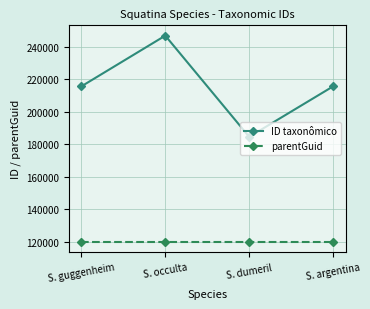

True or false: parentGuid has a value of 212452 at S. argentina.

False